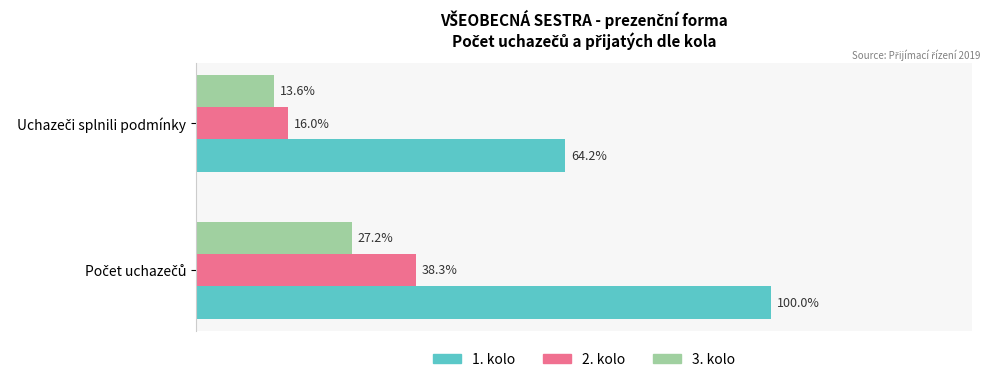

Which series has the widest spread of values?

1. kolo